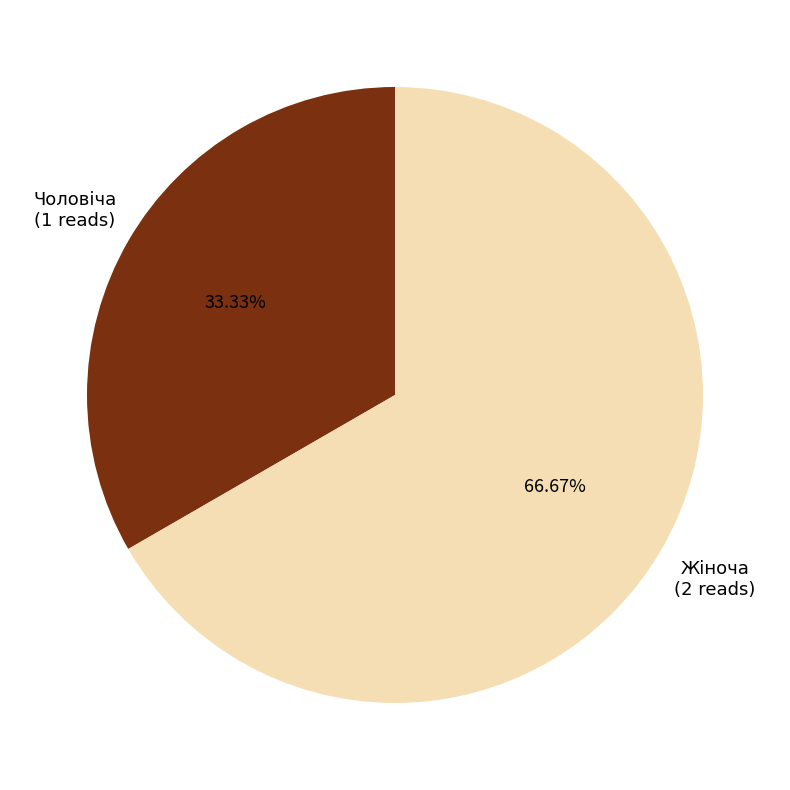

Is there any slice that represents more than half of the pie?

Yes